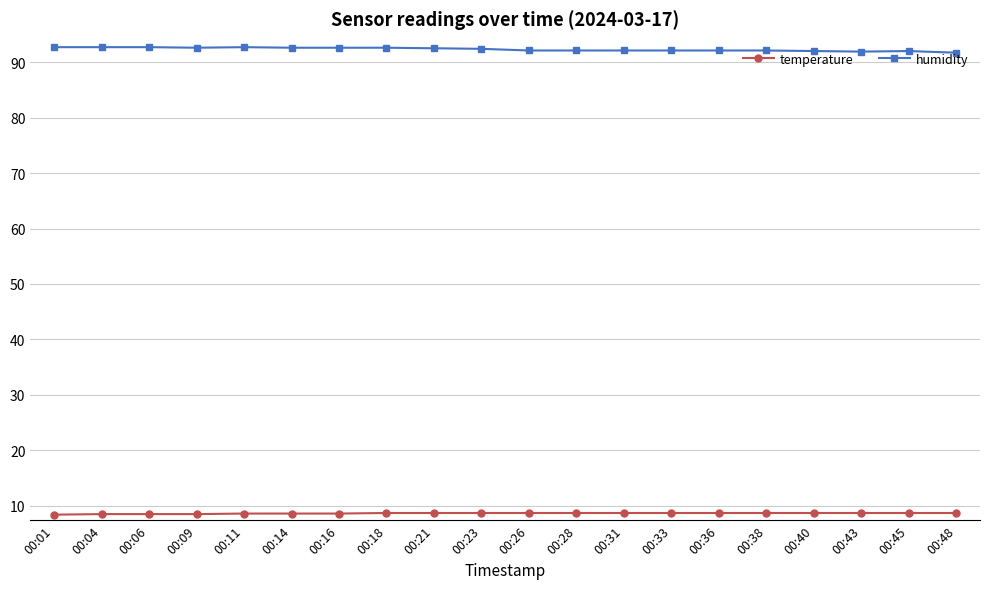

The value of humidity at 00:21 is 92.5. True or false?

True